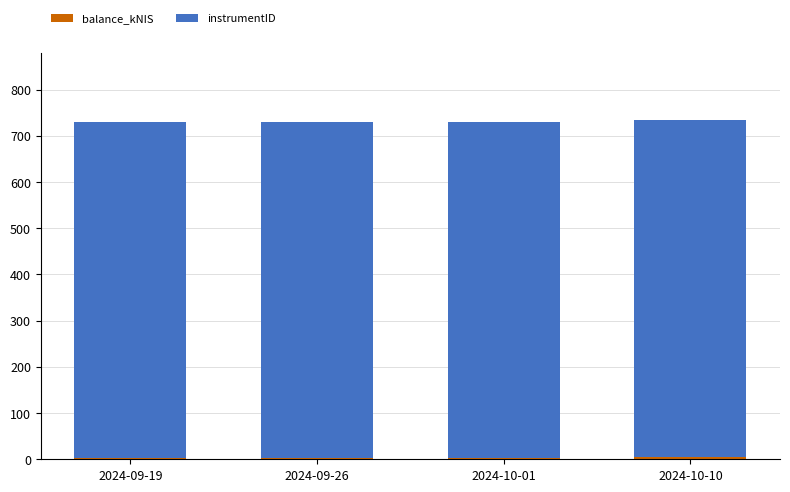

Are the bars grouped side by side (vs. stacked)?

No